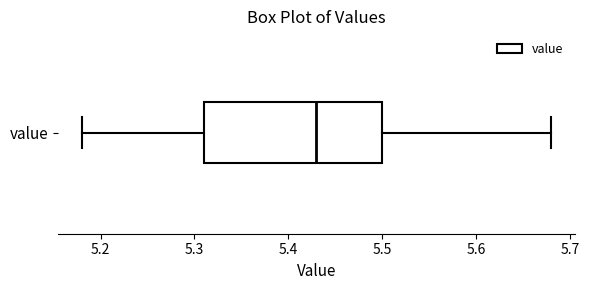

Where does the right whisker of the box for value end on the x-axis? The values are not printed on the chart, so give them approximately, as read against the axis.

5.68